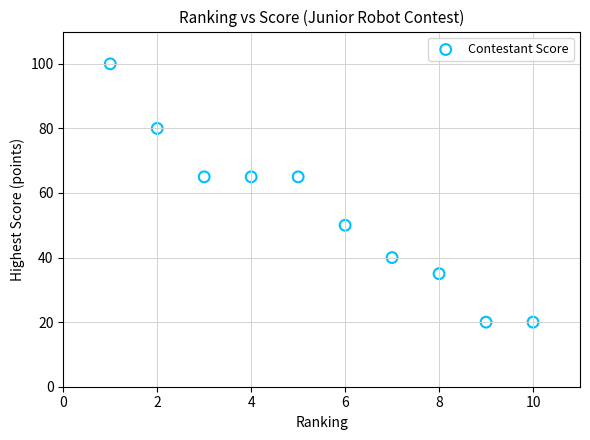

What is the average Y value?

54